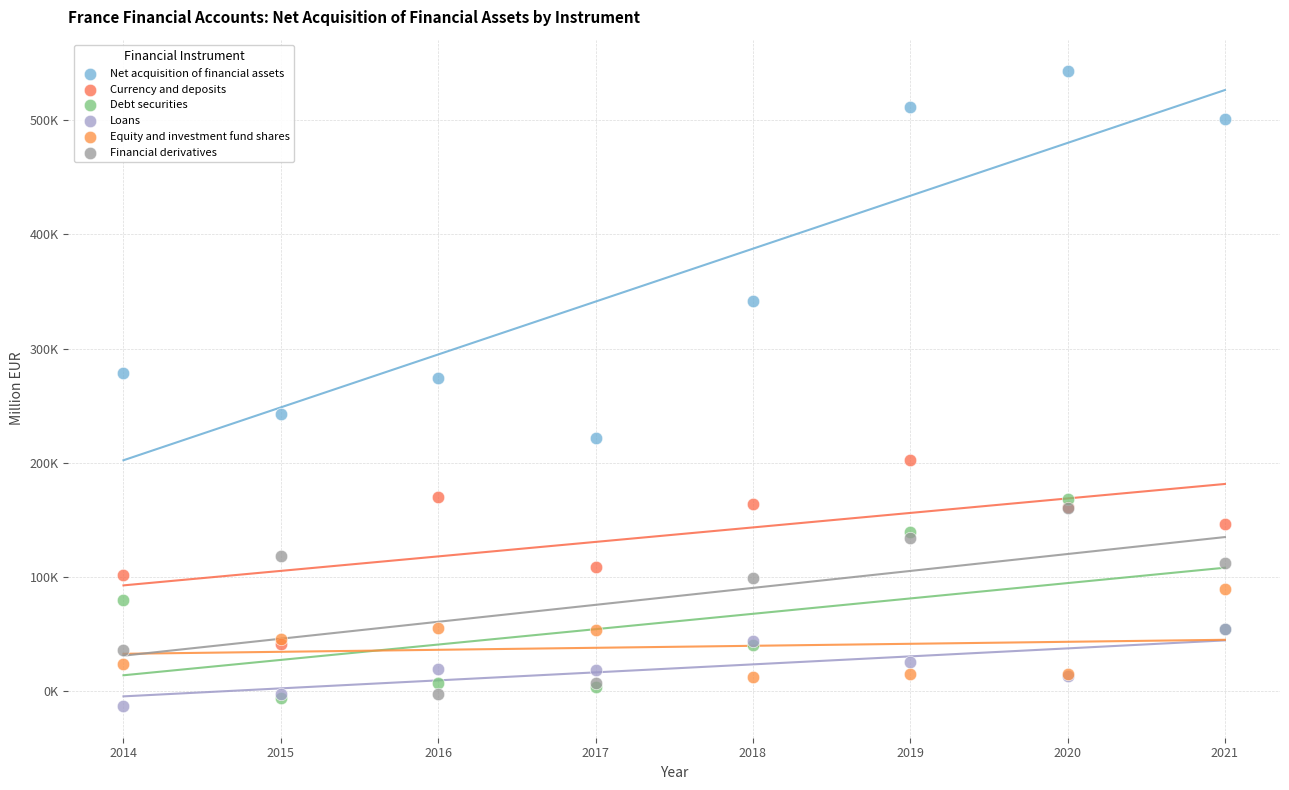

Which series has the largest Y range (max minus min)?

Net acquisition of financial assets